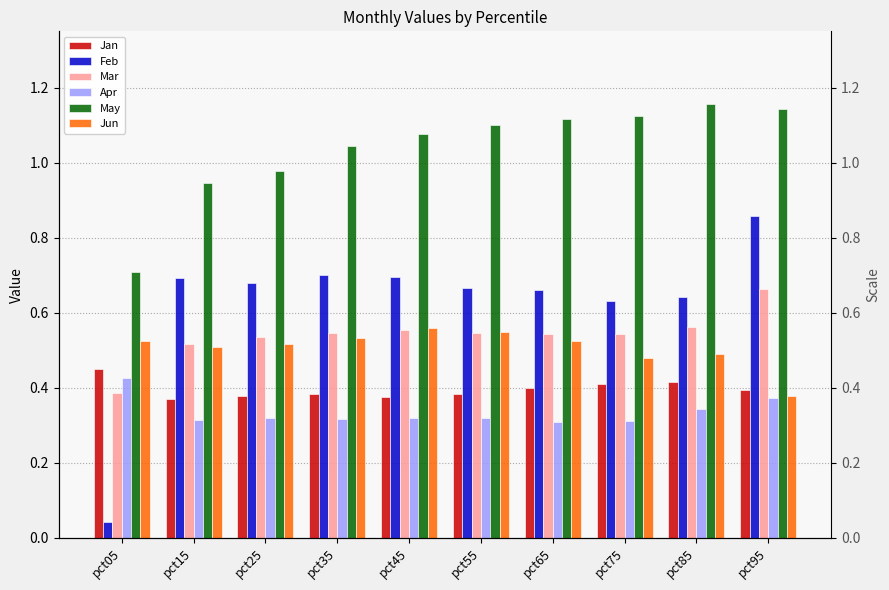

What is the difference between the highest and lowest values at pct35?

0.7